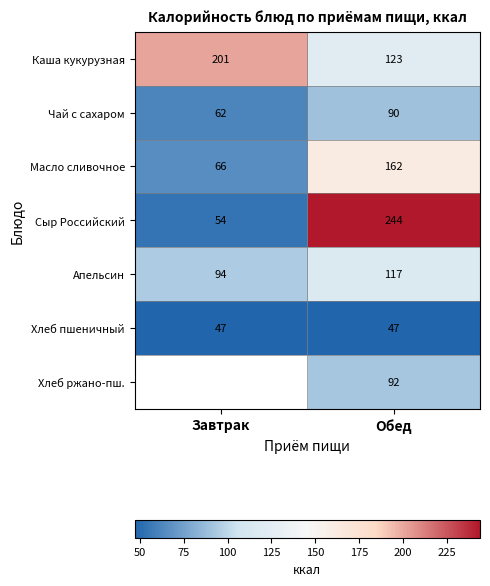

True or false: Сыр Российский has a value of 244 at Обед.

True